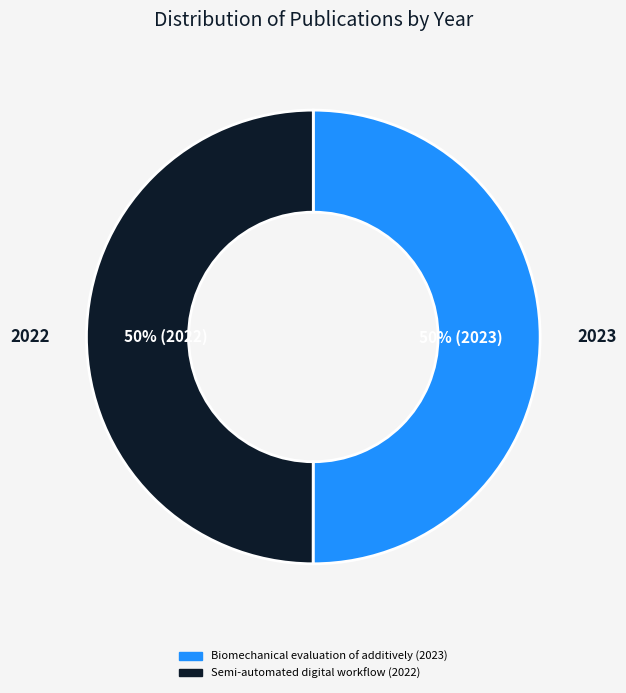

The Biomechanical evaluation of additively (2023) slice represents 50% of the pie. True or false?

True